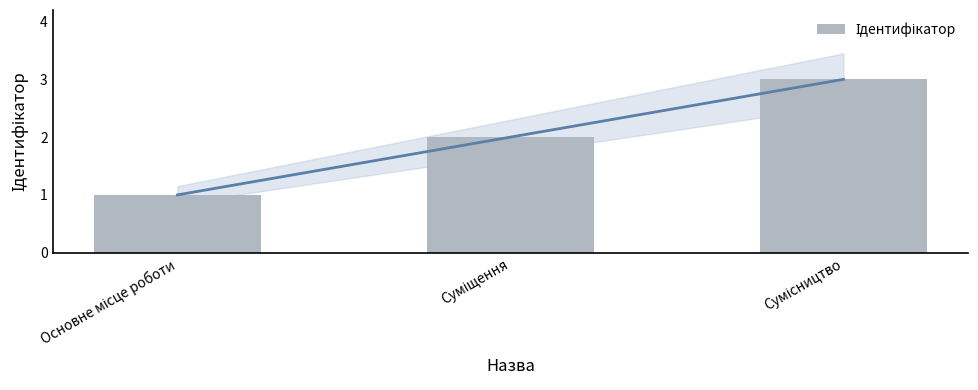

What is the change in value from Суміщення to Сумісництво?

+1